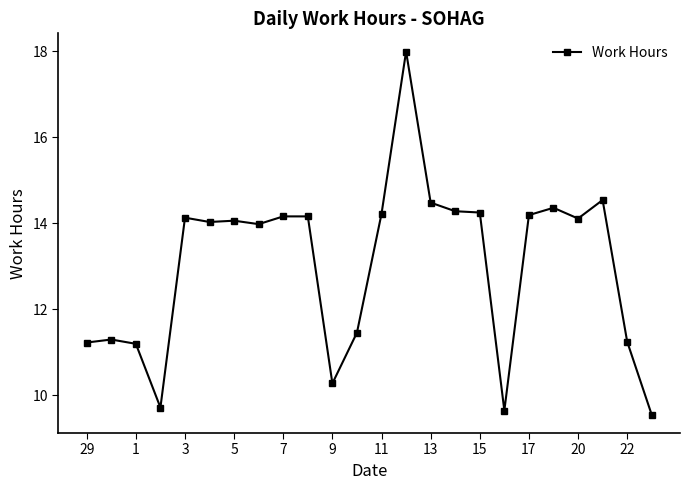

True or false: there are more than 2 points higher than both neighbors.

True